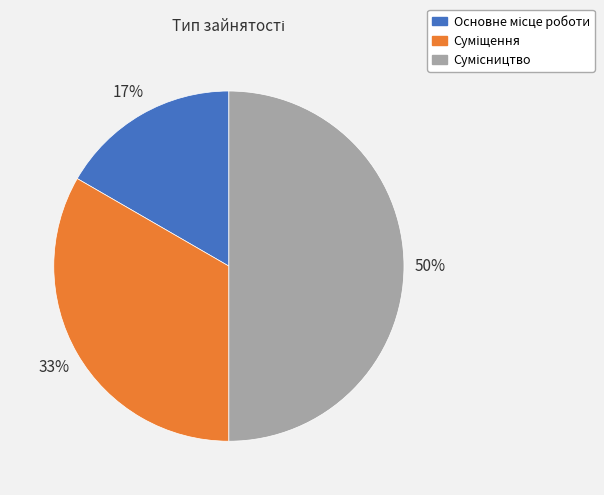

To the nearest percent, what is the average slice percentage?

33%